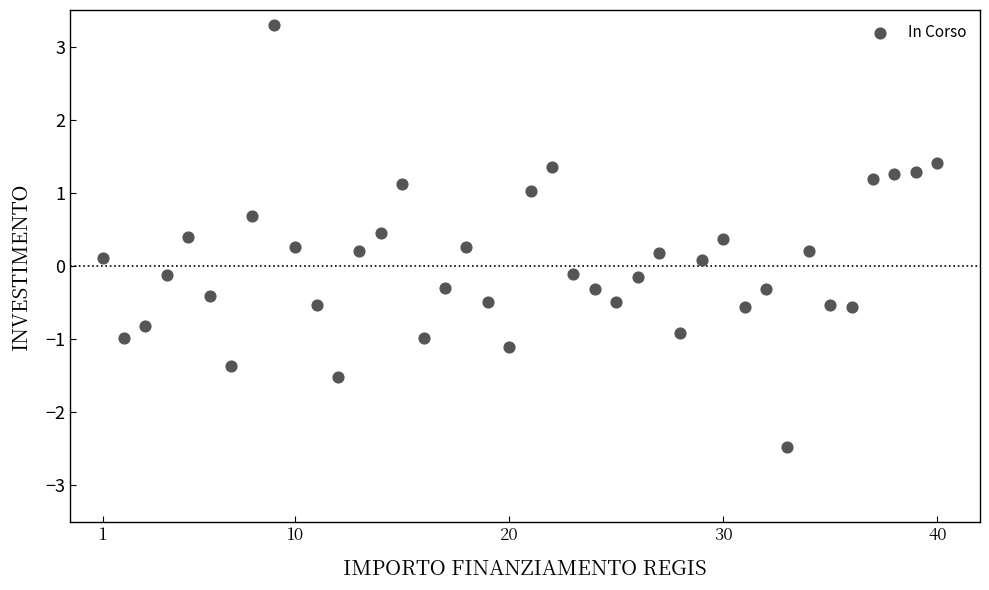

What is the range of X values (max minus min)?

39.0